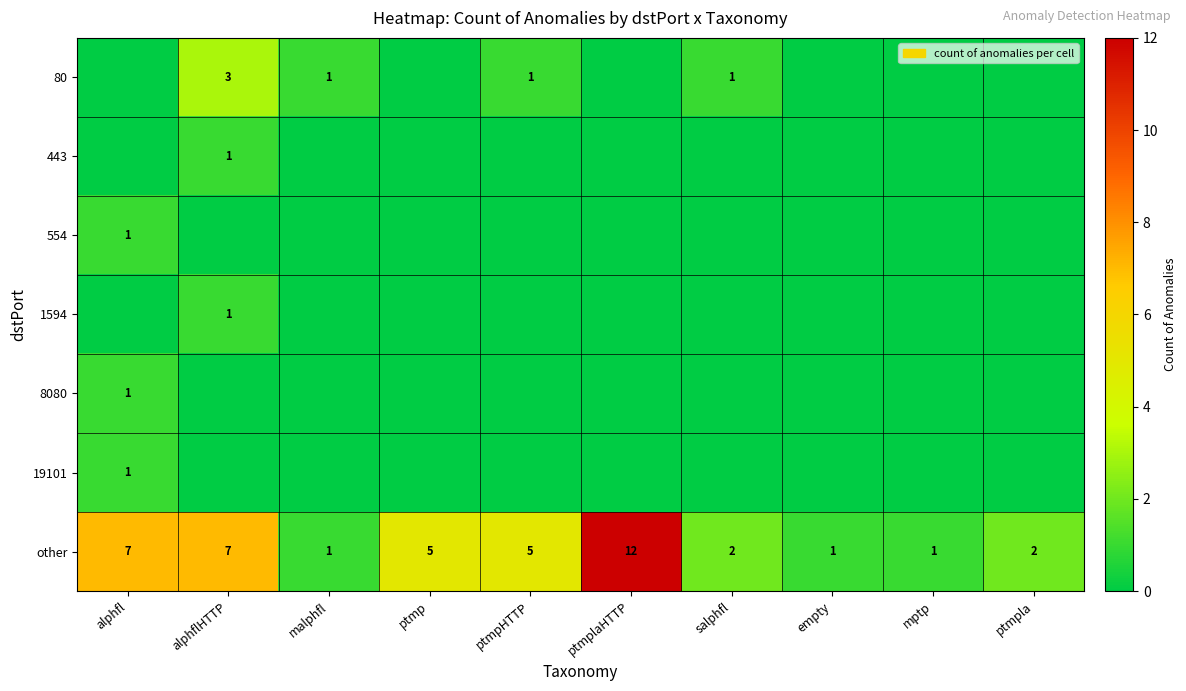

The value of other at ptmpHTTP is 3. True or false?

False